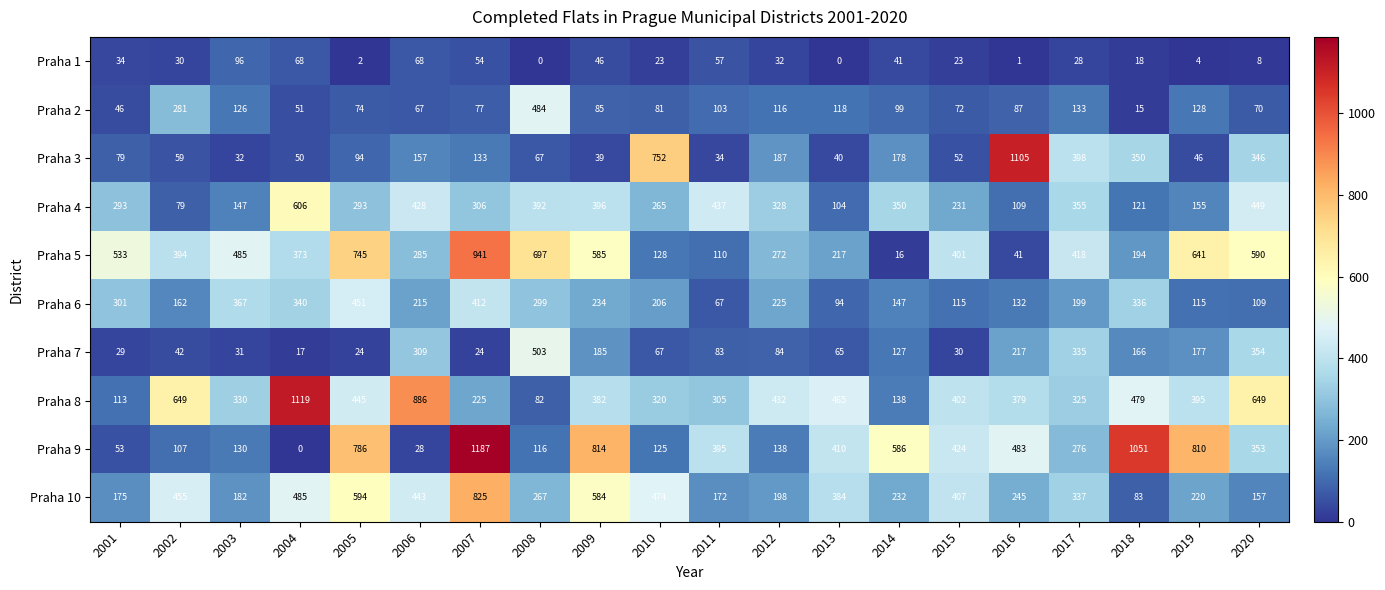

At which category is the sum across all series the highest?

2007